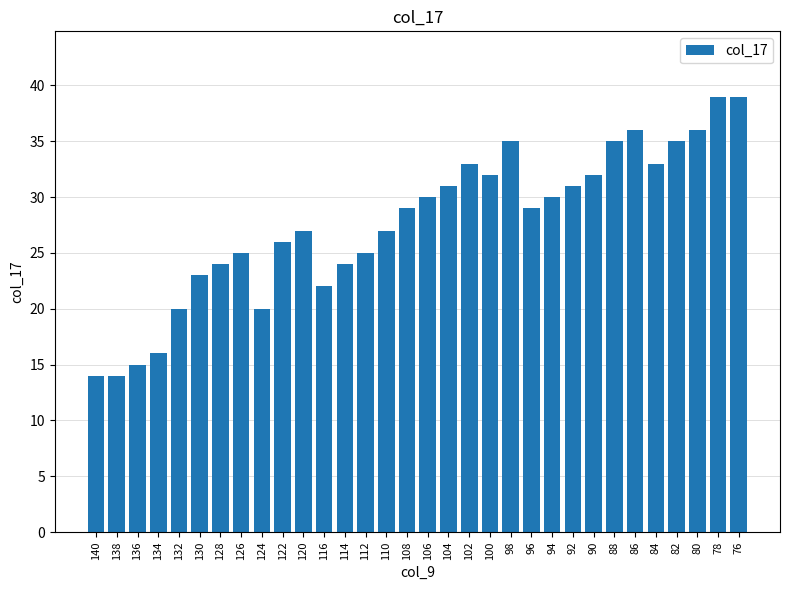

What is the value of the 4th bar from the left?

16